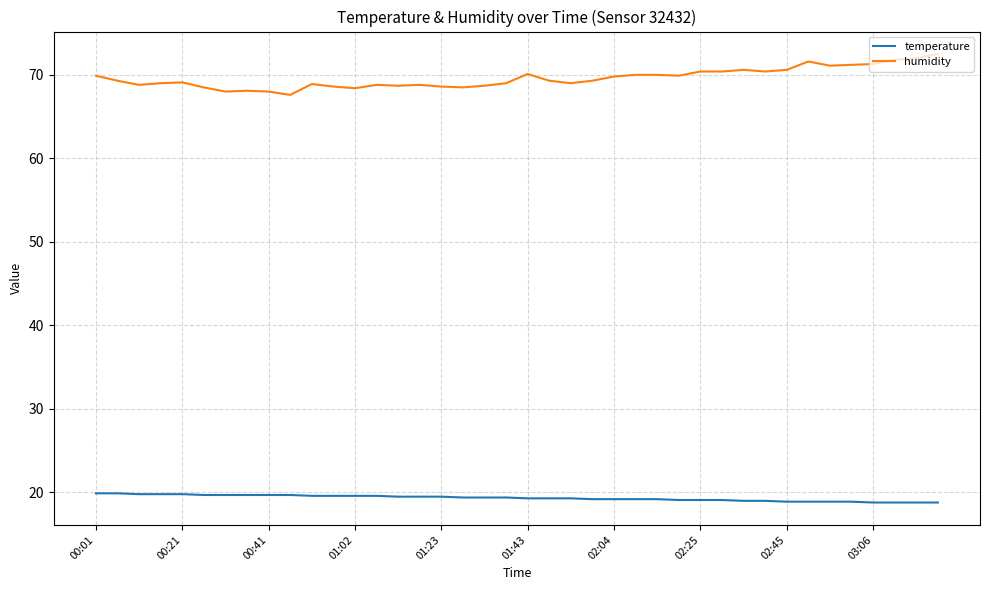

What is the smallest value displayed?

18.8